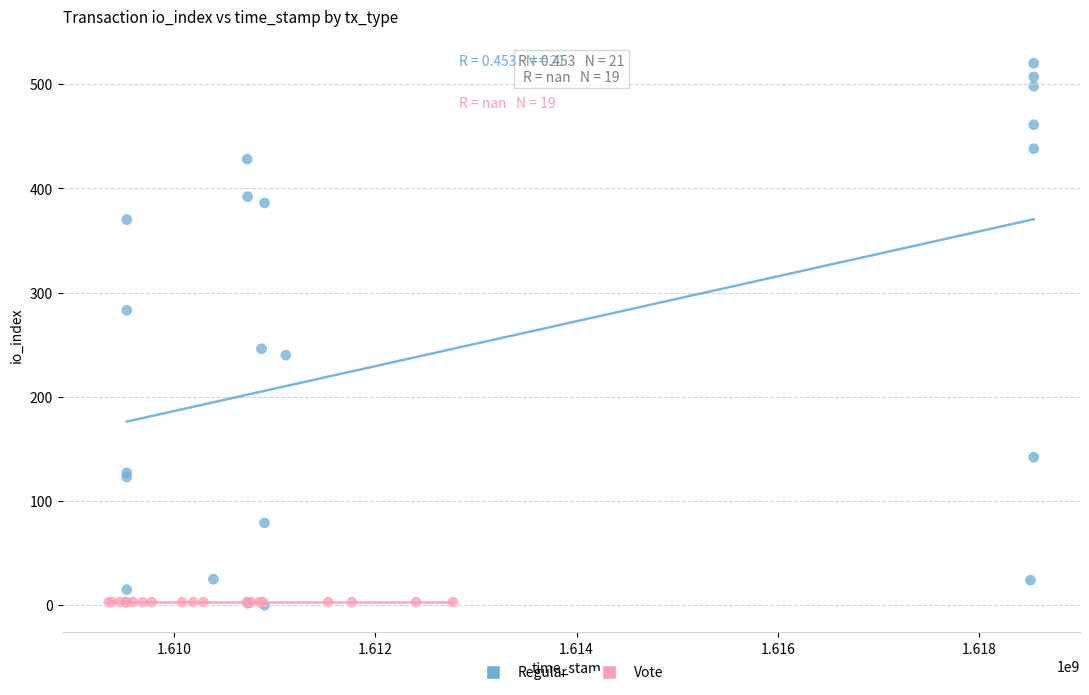

Which series reaches the maximum Y coordinate?

Regular